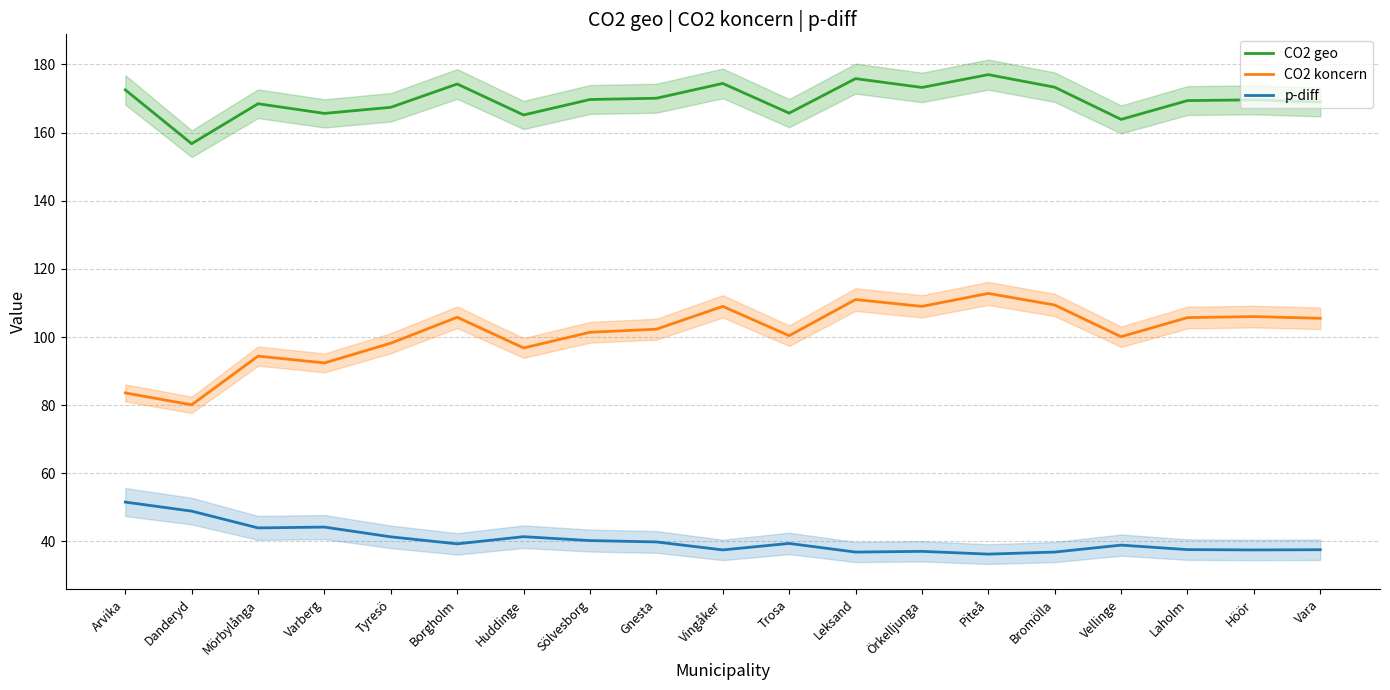

True or false: CO2 geo and p-diff cross at least once.

False